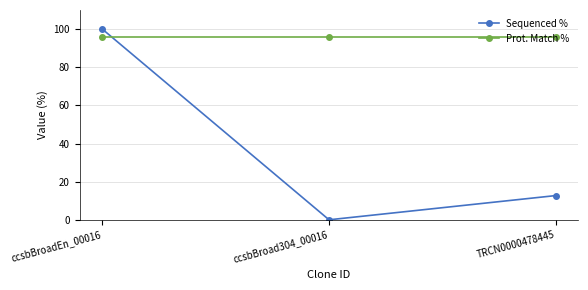

List the series in order of their overall mean, highest first.

Prot. Match %, Sequenced %